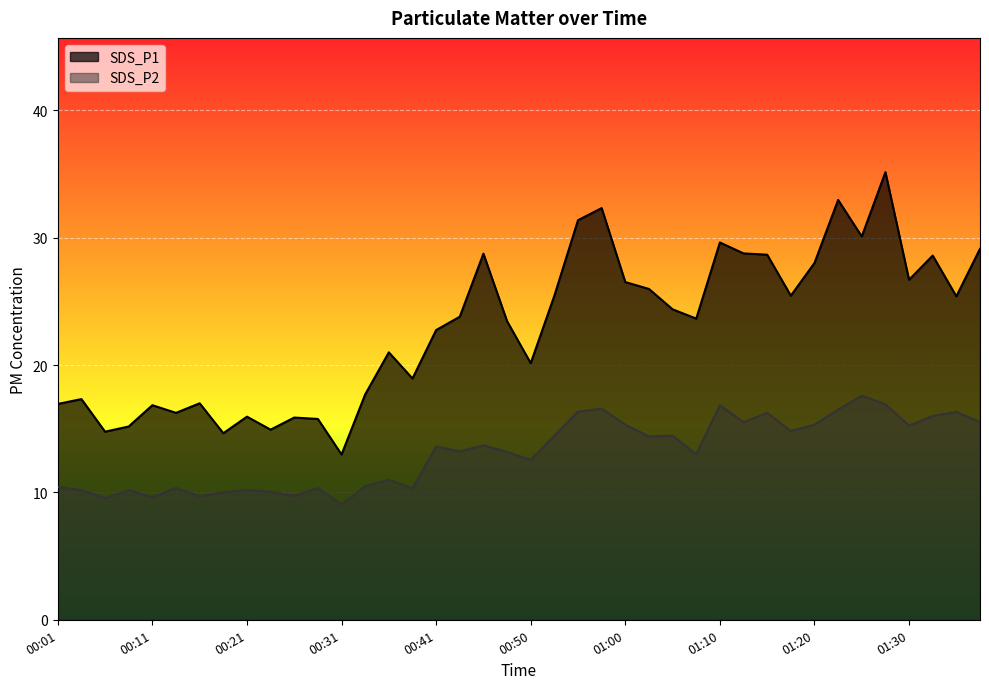

What is the value of the SDS_P2 point at the 24th from the left?

16.6